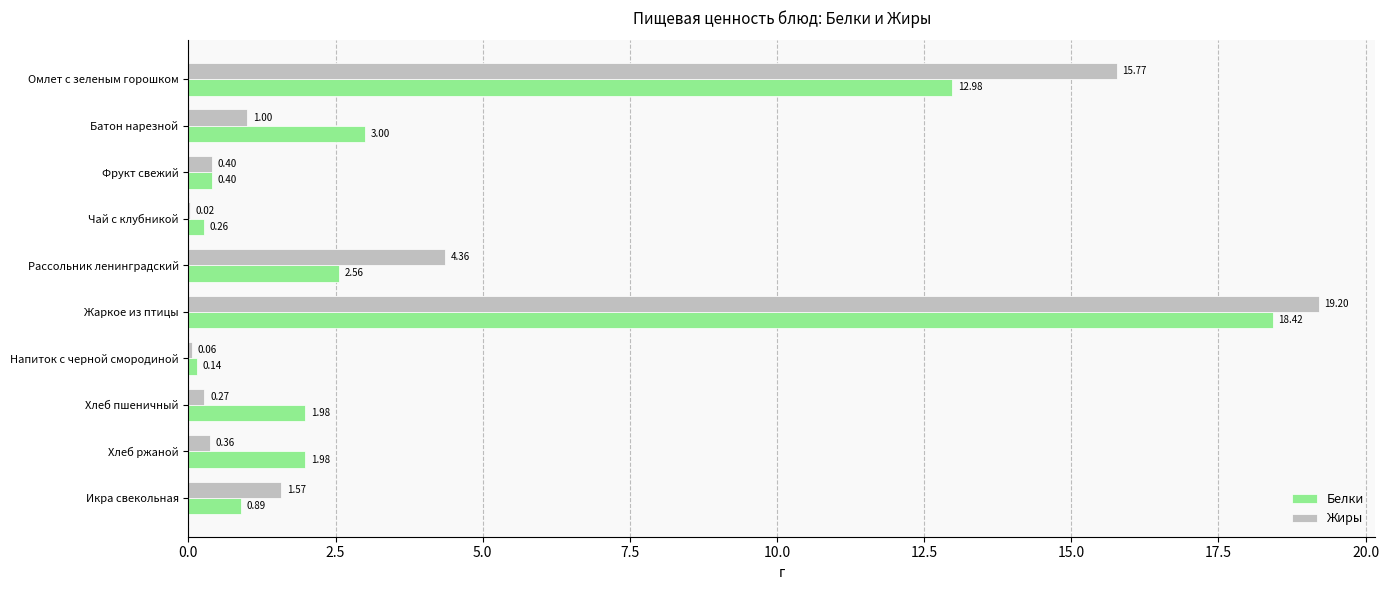

How many series are shown in this chart?

2